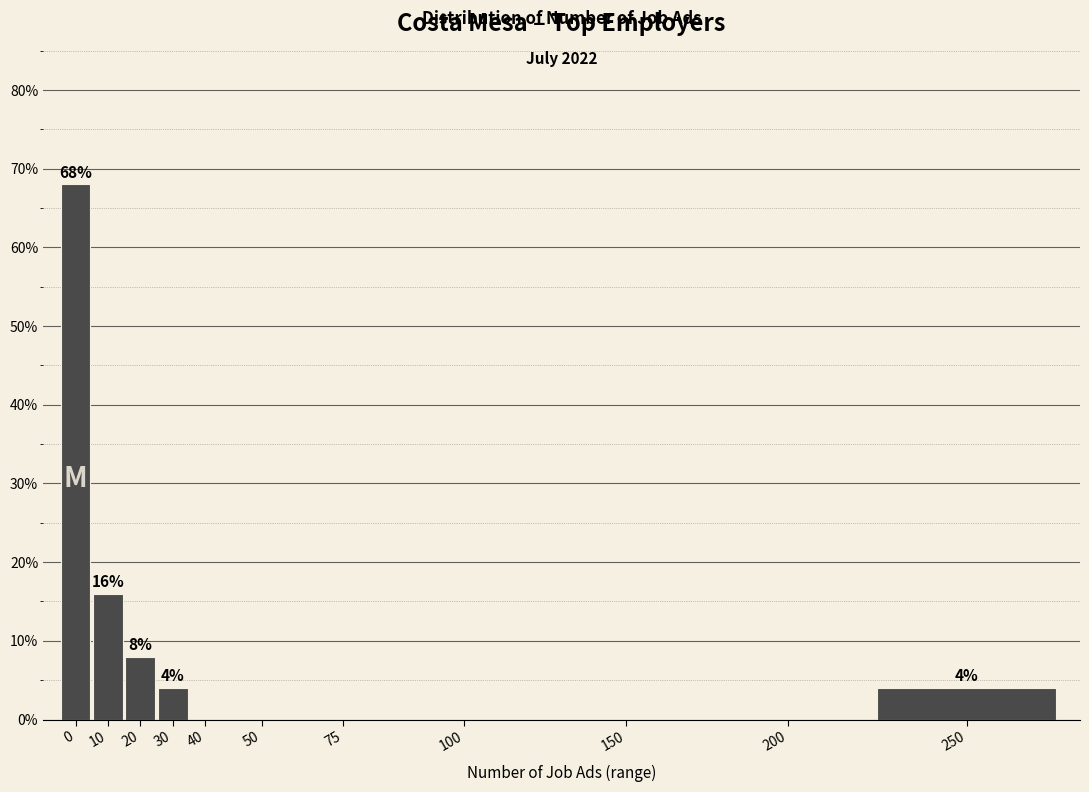

Reading left to right, list all the values displayed in this chart.

0=68	10=16	20=8	30=4	40=0	50=0	75=0	100=0	150=0	200=0	250=4